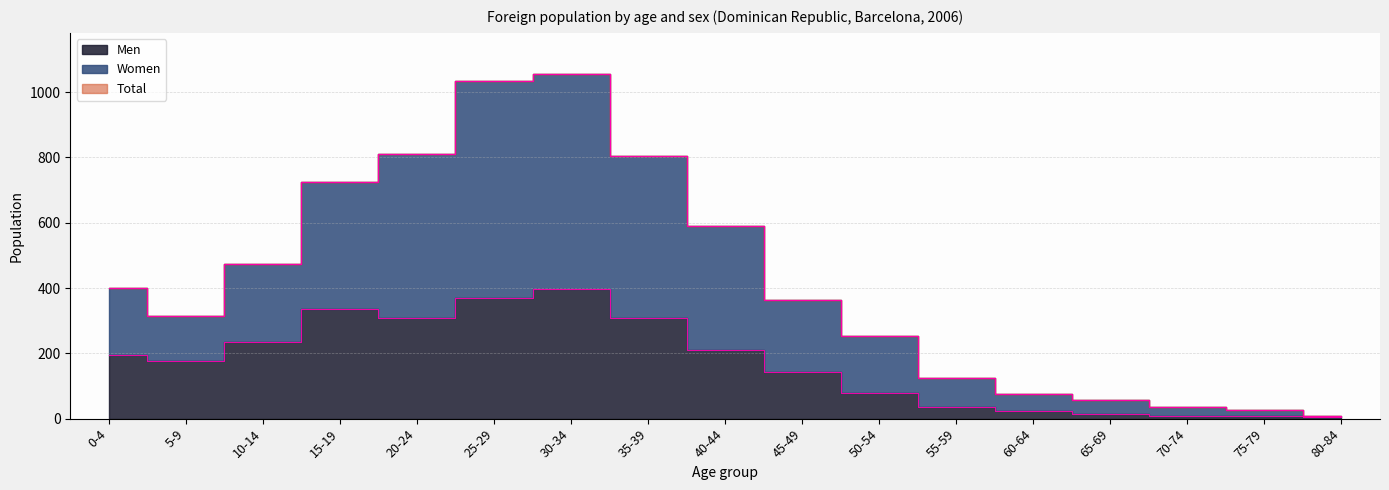

Where does the Total series first go above 363?

0-4